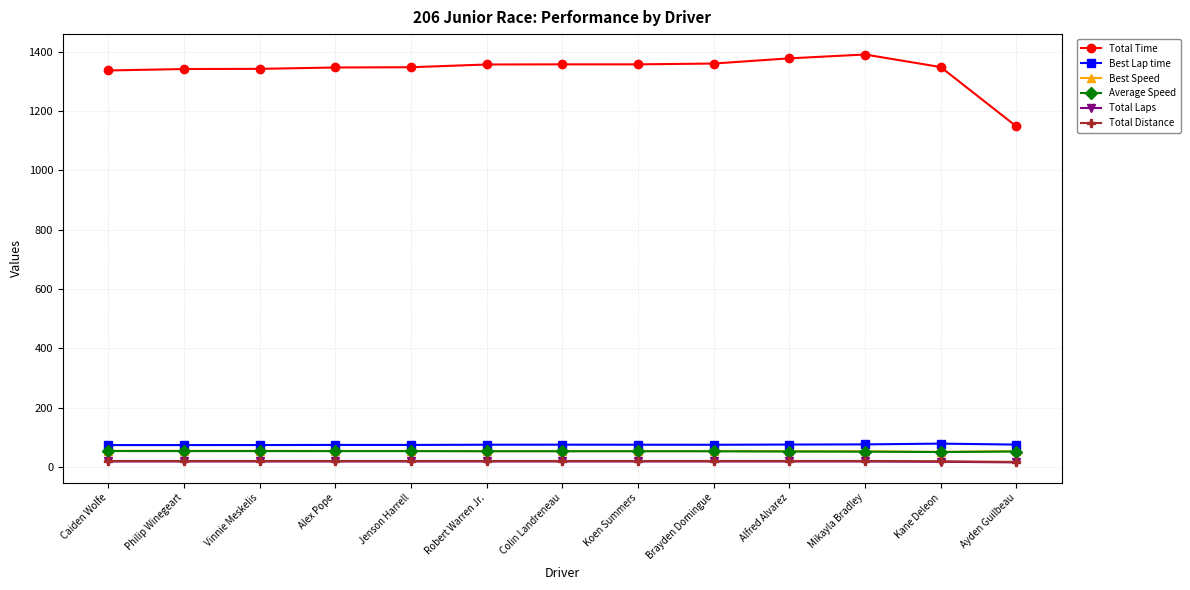

What is the sum of all Best Speed values?

689.7